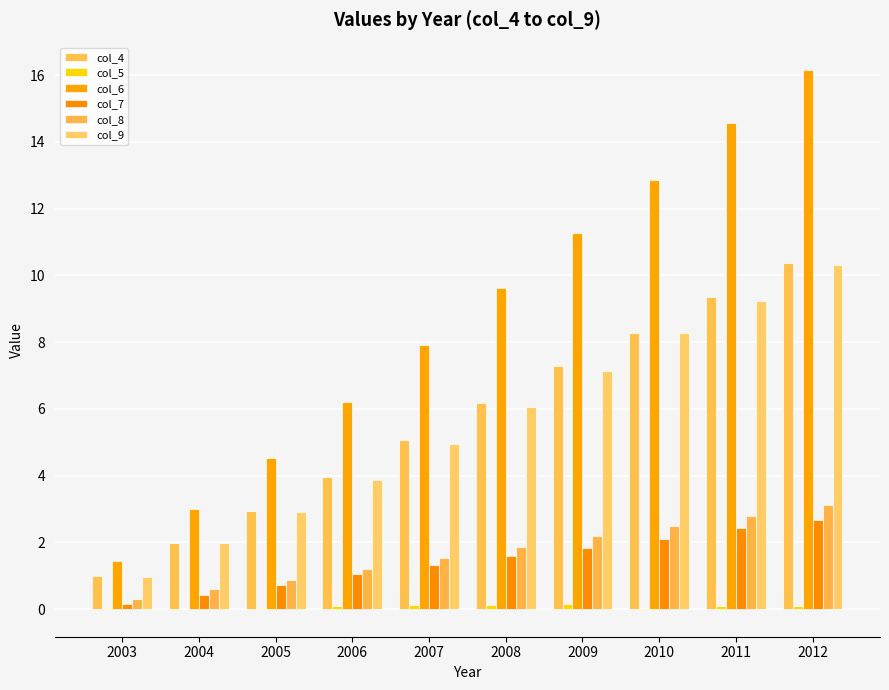

What value does the col_4 series have at 2008?

6.2